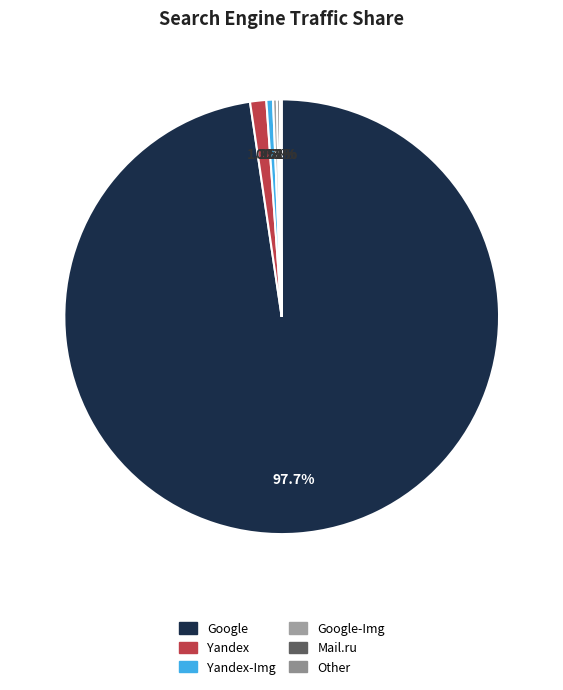

Rank the categories by value from lowest to highest.

Other, Mail.ru, Google-Img, Yandex-Img, Yandex, Google